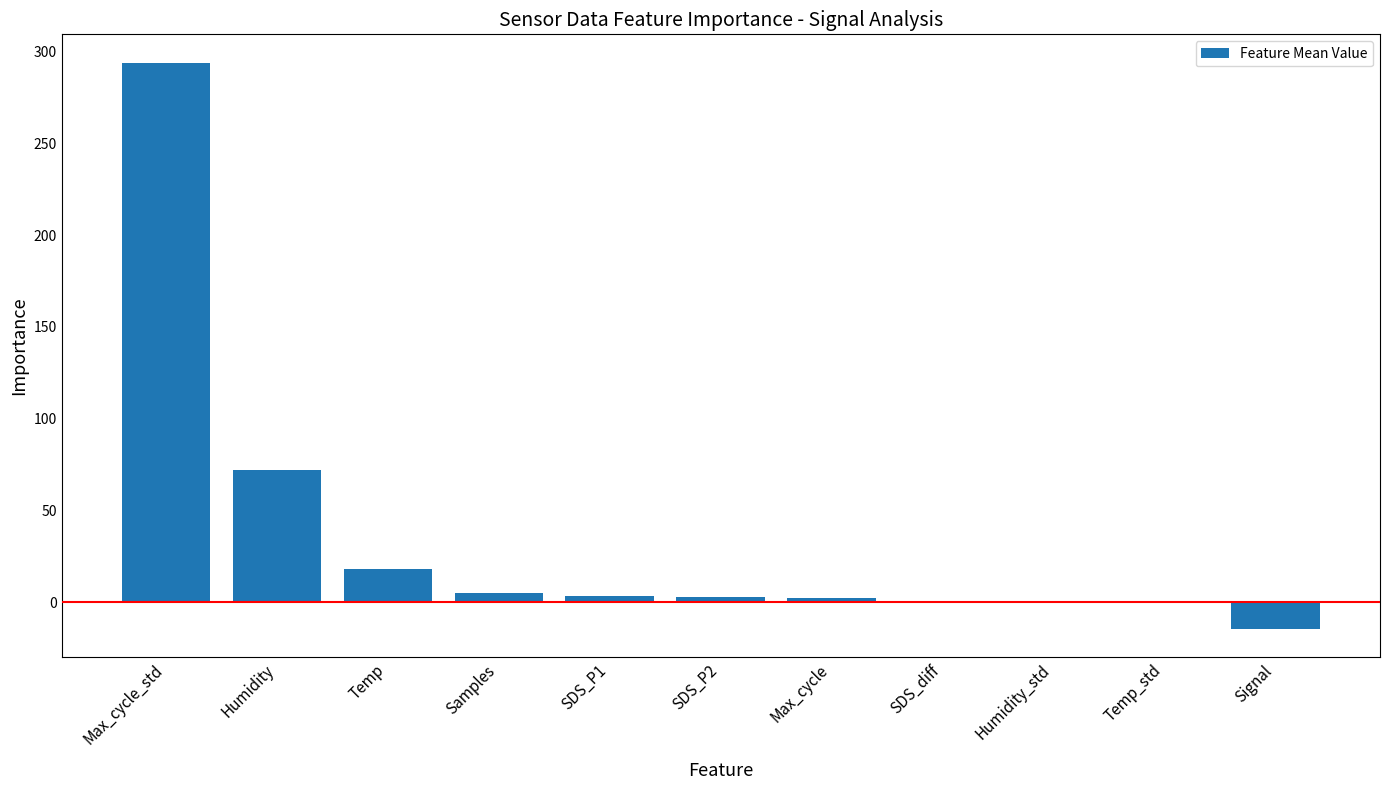

Which category has the highest value across all series?

Max_cycle_std